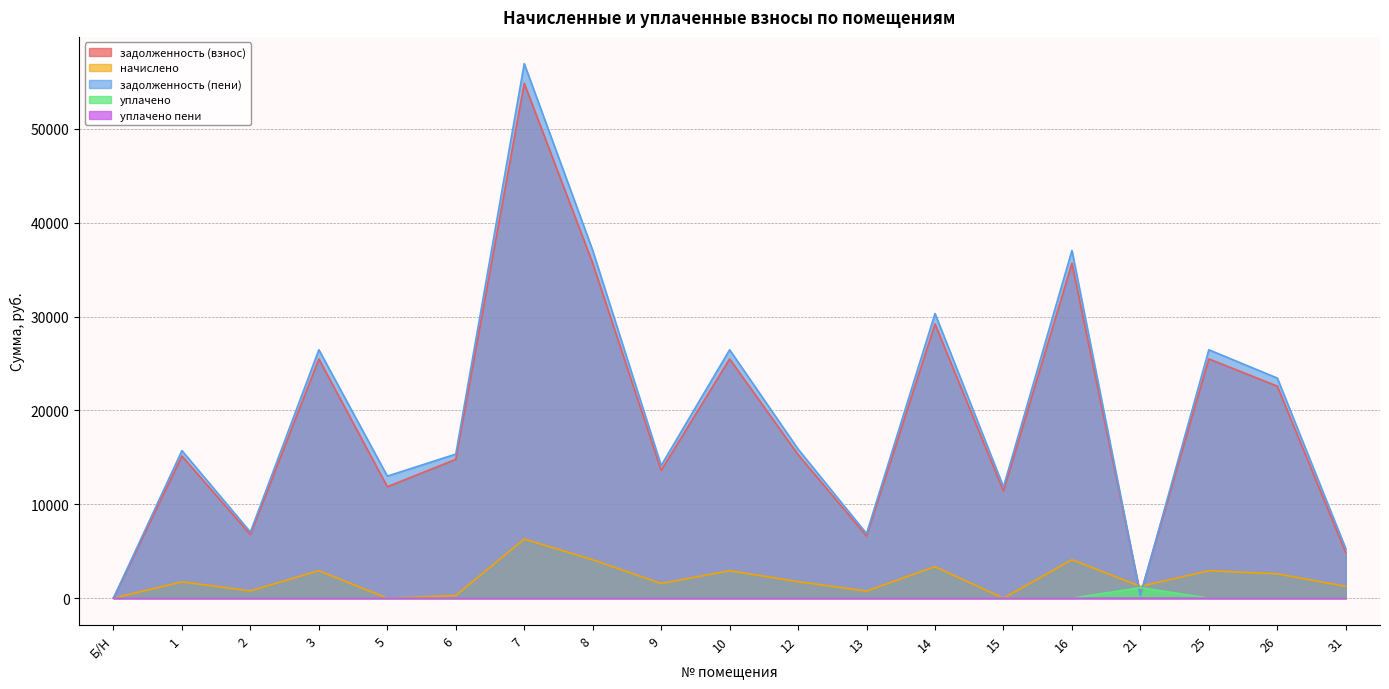

What is the difference between the highest and lowest values at 15?

11858.2